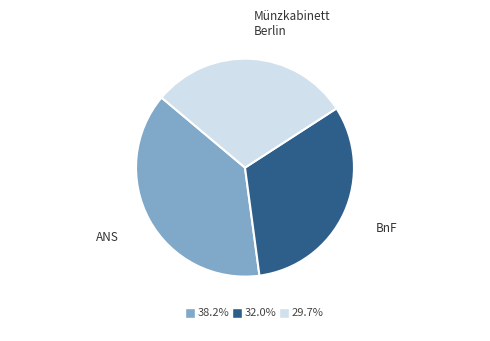

What percentage is the American Numismatic Society slice, to the nearest percent?

38%